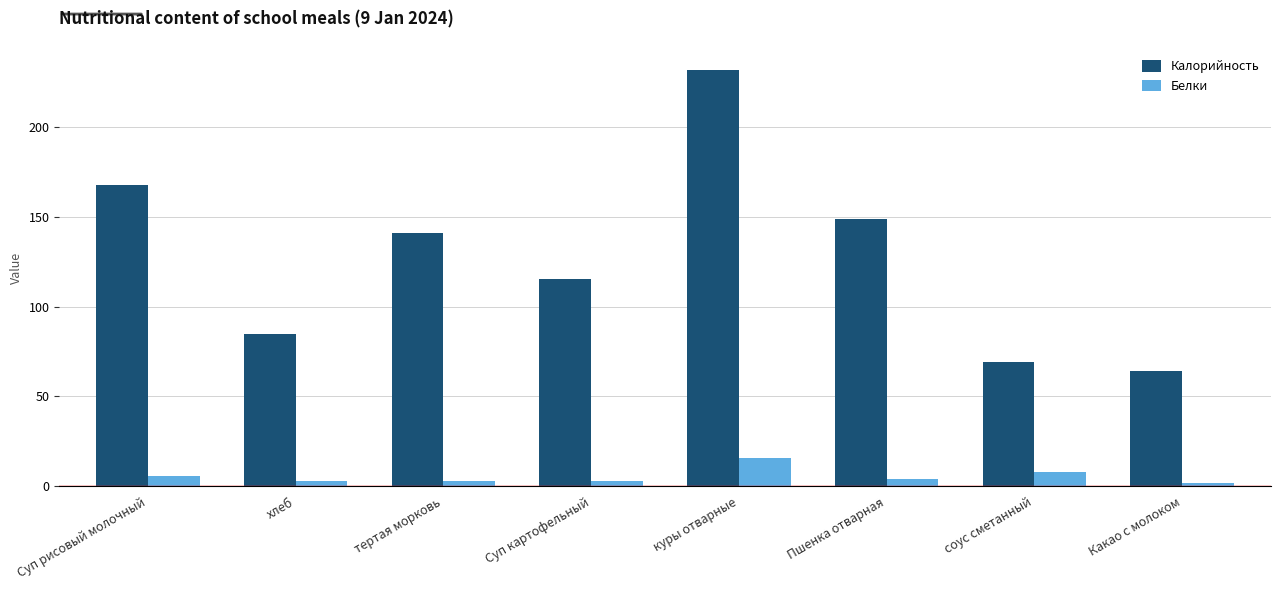

What is the label of the 3rd bar from the right?

Пшенка отварная